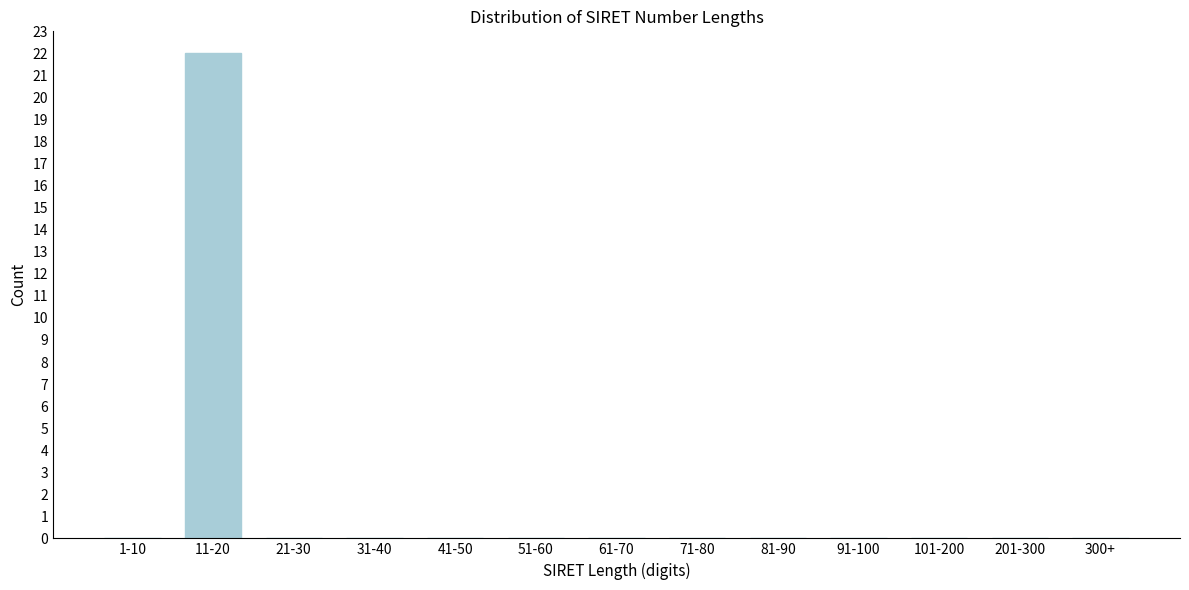

Reading right to left, extract all data points from this chart.

300+=0	201-300=0	101-200=0	91-100=0	81-90=0	71-80=0	61-70=0	51-60=0	41-50=0	31-40=0	21-30=0	11-20=22	1-10=0